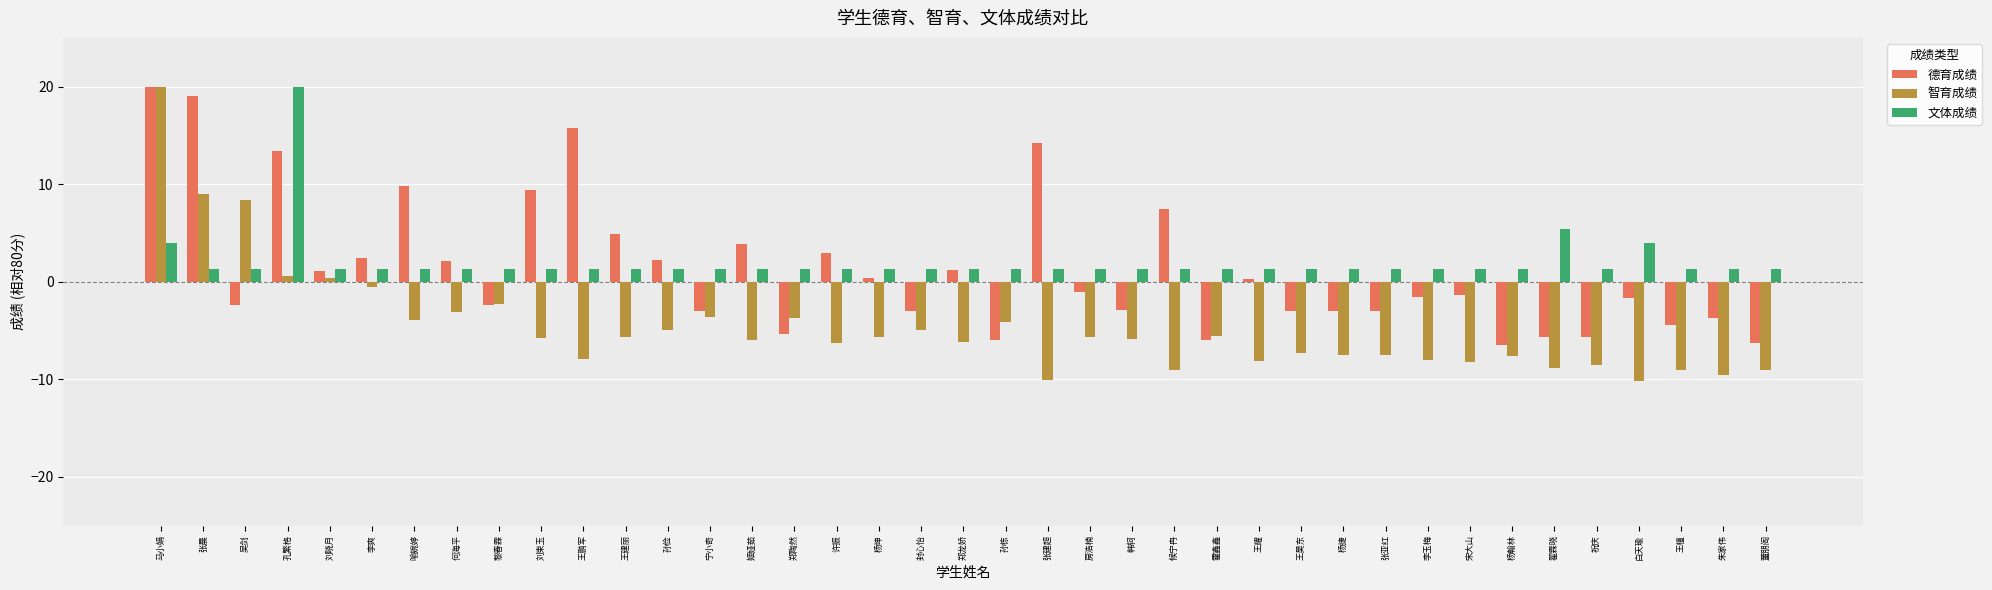

Is the value of 智育成绩 at 姬娅茹 greater than the value of 德育成绩 at 张亚红?

No